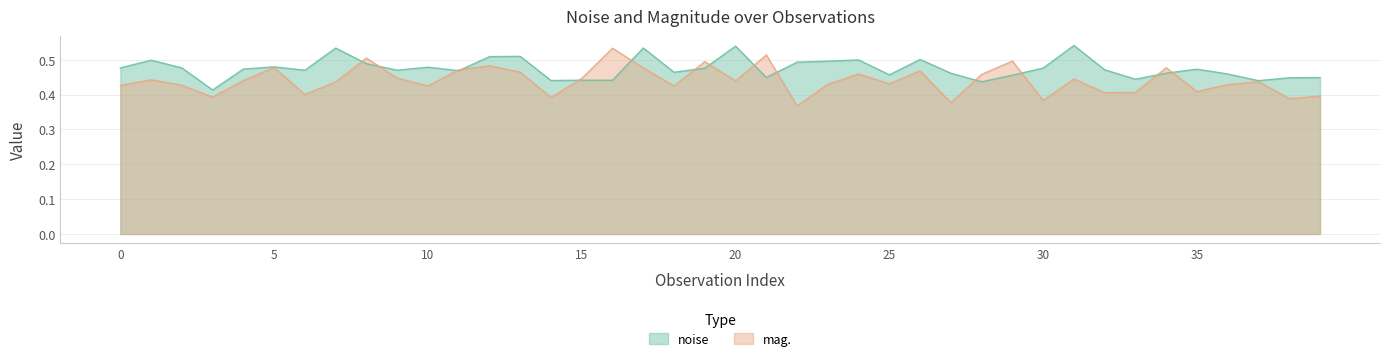

List the series in order of their overall mean, highest first.

noise, mag.